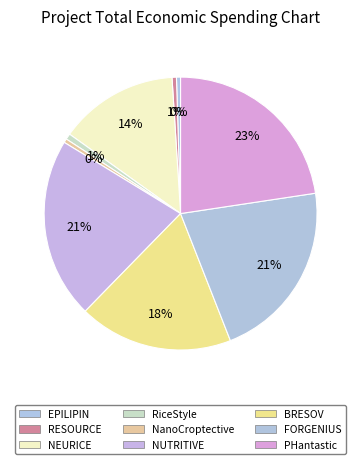

Is it true that NEURICE is 14% of the pie?

True